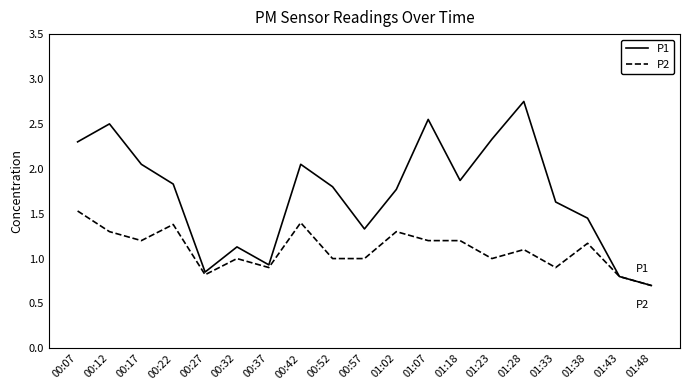

Where is the first local minimum for P1?

00:27